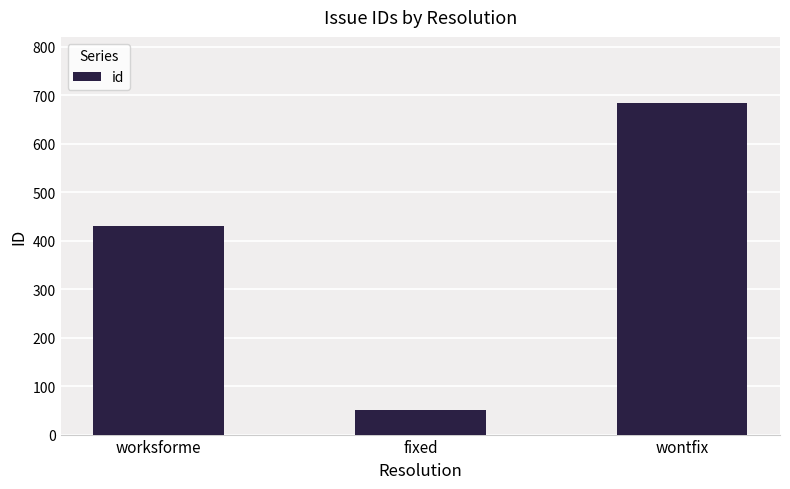

How many values are below 431?

1